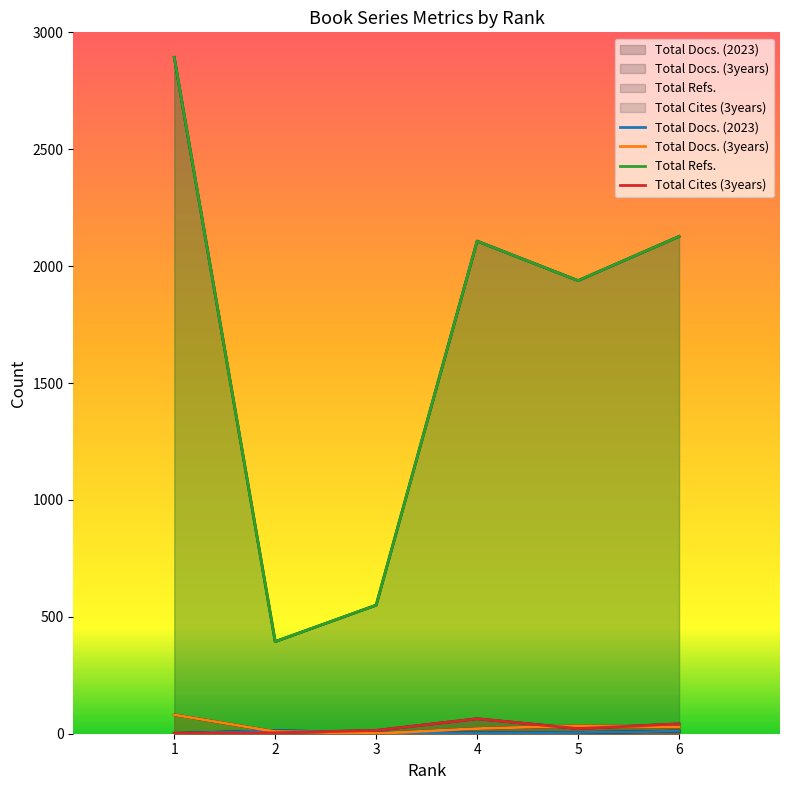

What is the approximate value of Total Cites (3years) at 3?

14